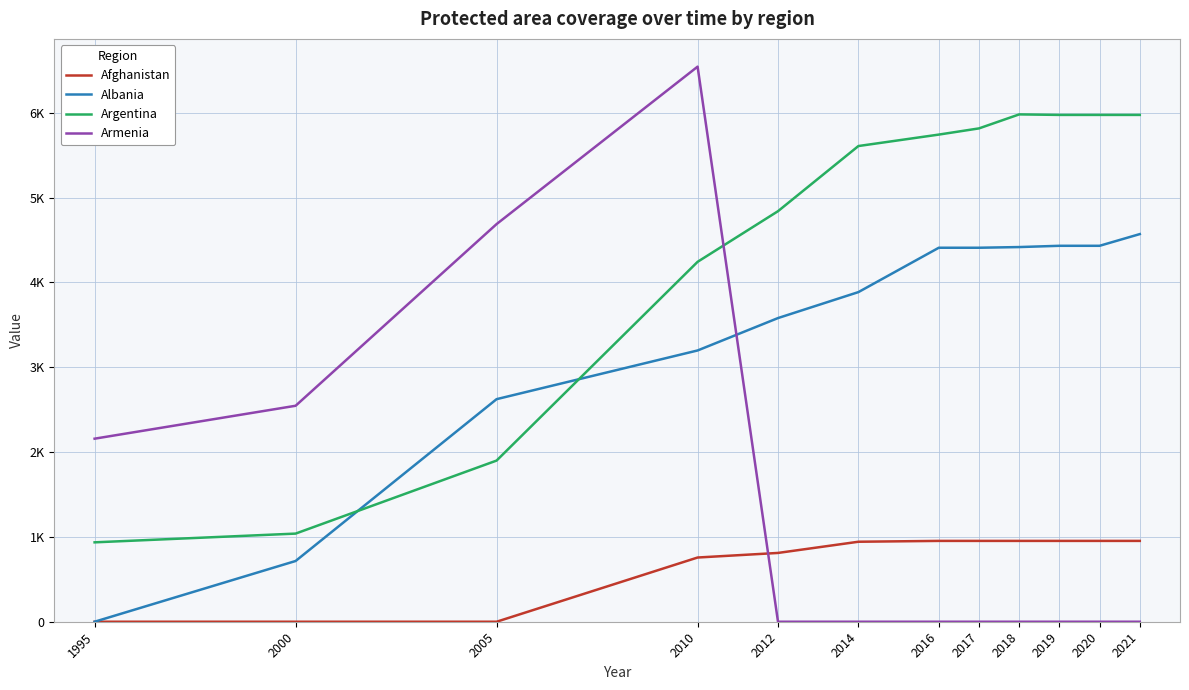

What are all the series names shown in the legend?

Afghanistan, Albania, Argentina, Armenia